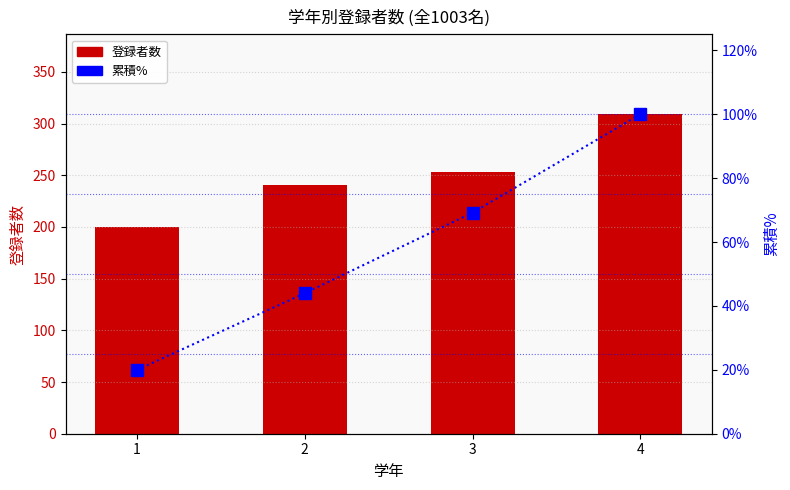

What is the smallest value displayed?

19.9